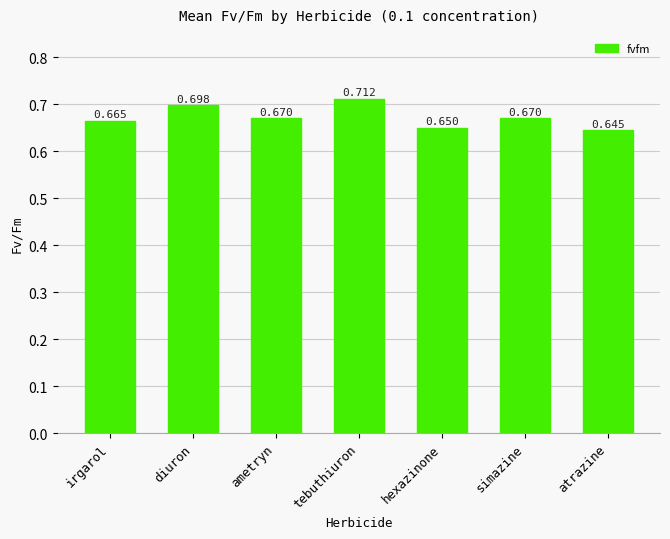

At which category does the chart reach its peak across all series?

tebuthiuron